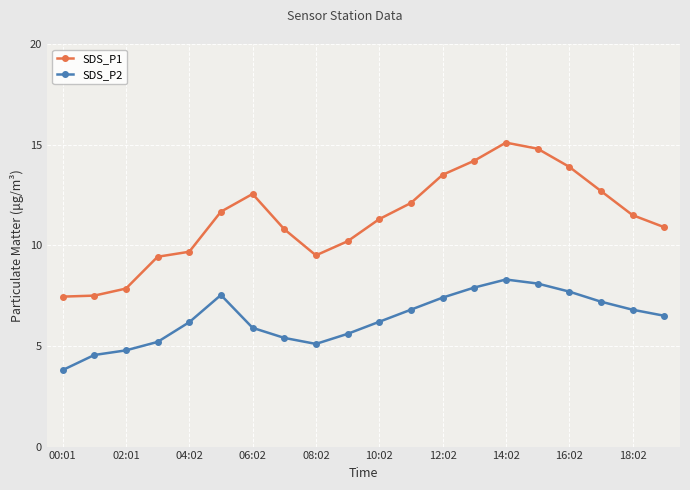

Which series has the widest spread of values?

SDS_P1